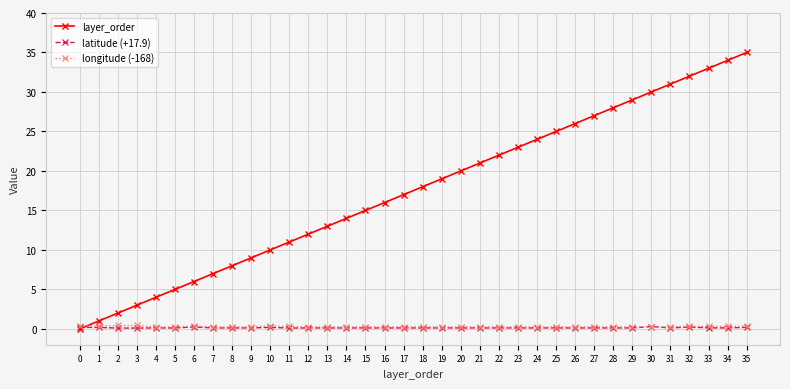

List the labels in order of layer_order value, largest first.

35, 34, 33, 32, 31, 30, 29, 28, 27, 26, 25, 24, 23, 22, 21, 20, 19, 18, 17, 16, 15, 14, 13, 12, 11, 10, 9, 8, 7, 6, 5, 4, 3, 2, 1, 0